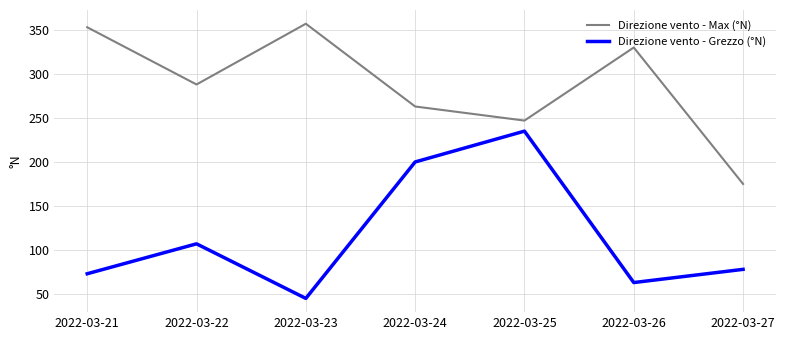

Is this an area chart (filled region under the line)?

No